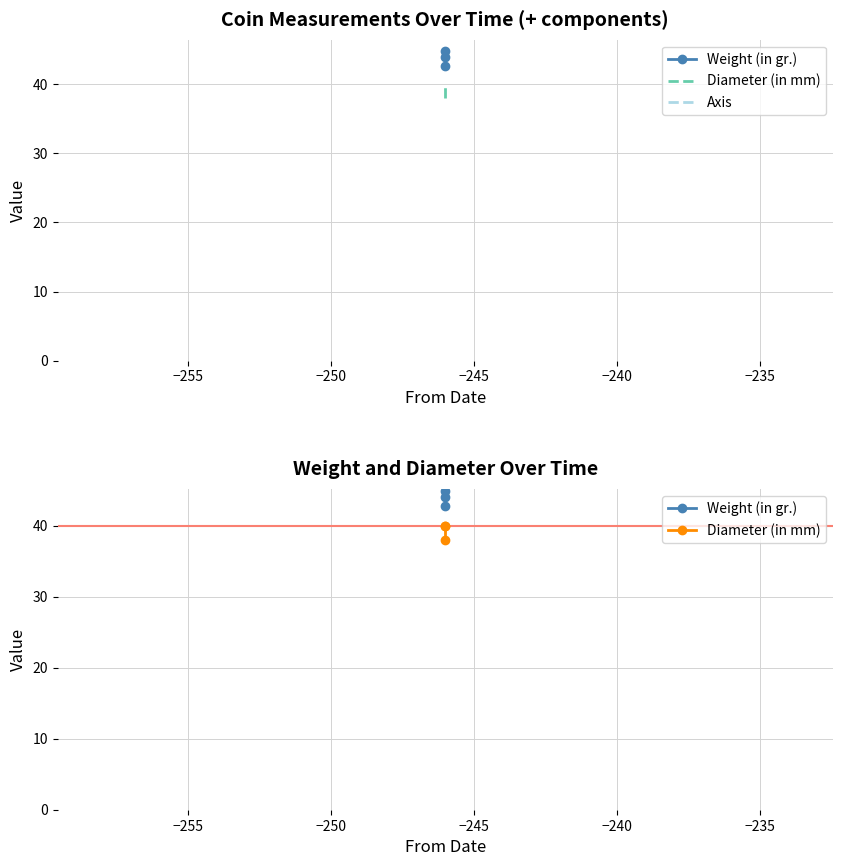

True or false: Axis has a value of 17.0 at −255.

False